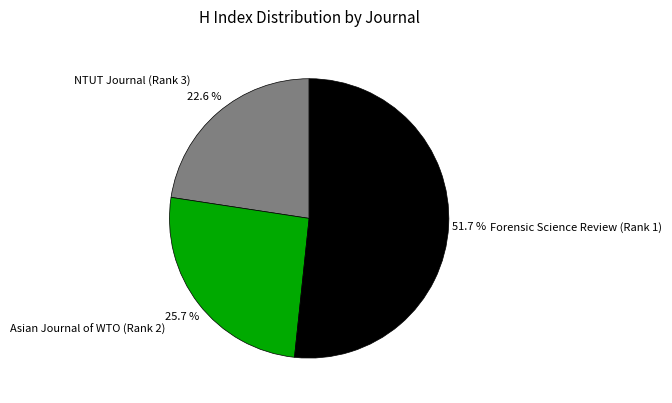

Combined, do Forensic Science Review (Rank 1) and Asian Journal of WTO (Rank 2) account for over 50%?

Yes